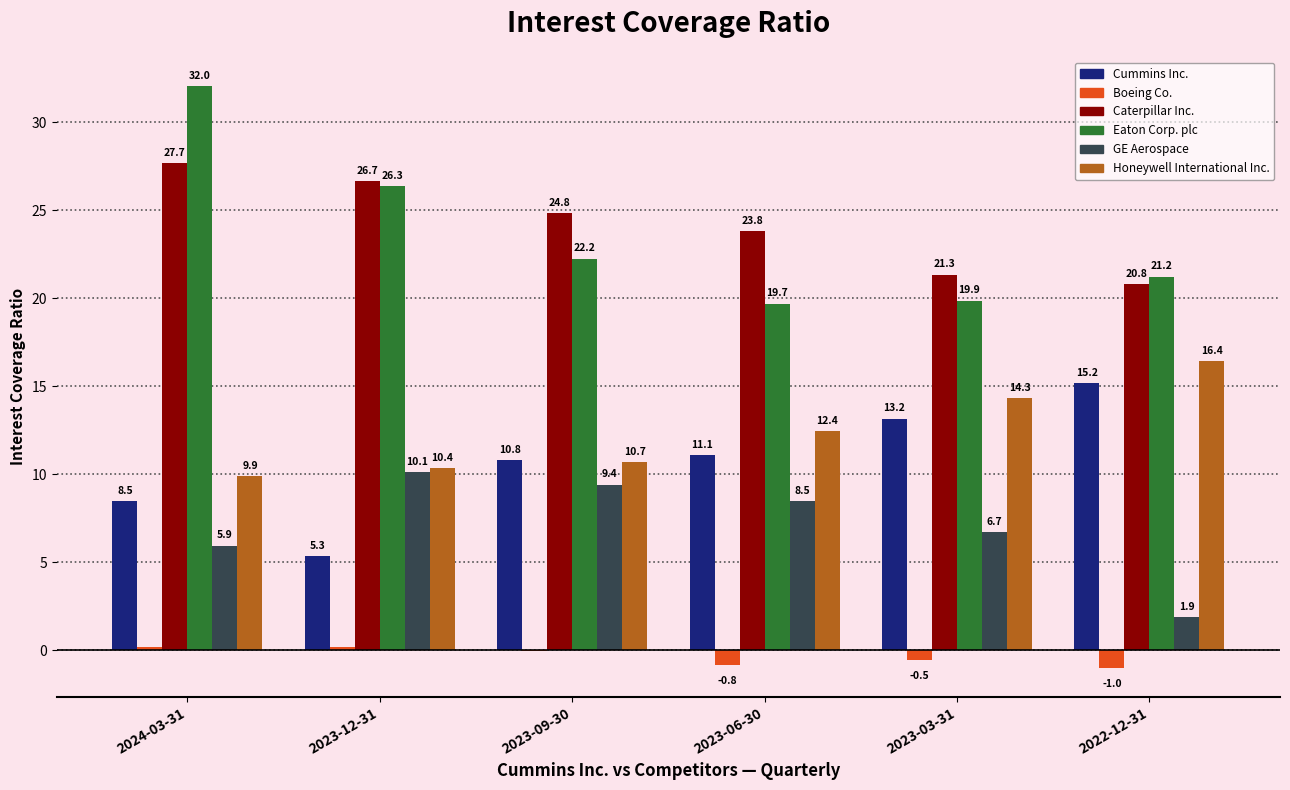

Which series changed the most between 2023-03-31 and 2022-12-31?

GE Aerospace